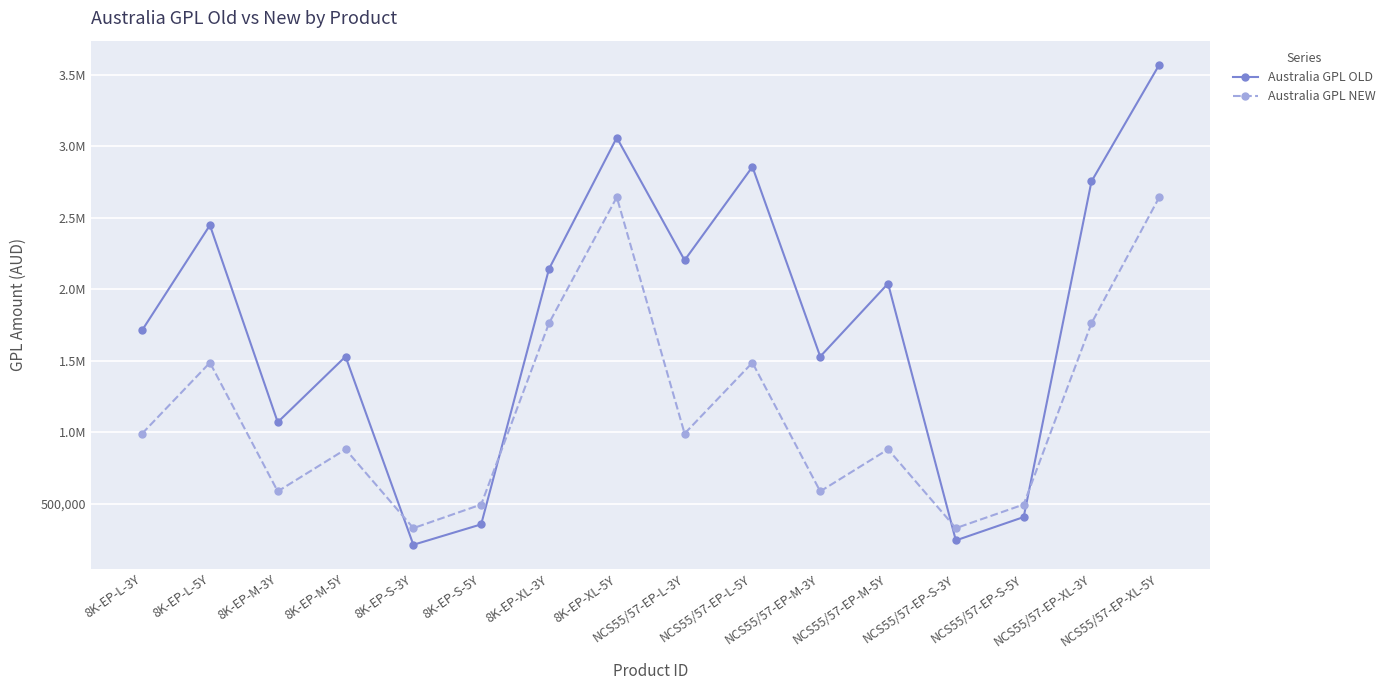

Where does the Australia GPL NEW series first go above 991789?

8K-EP-L-3Y